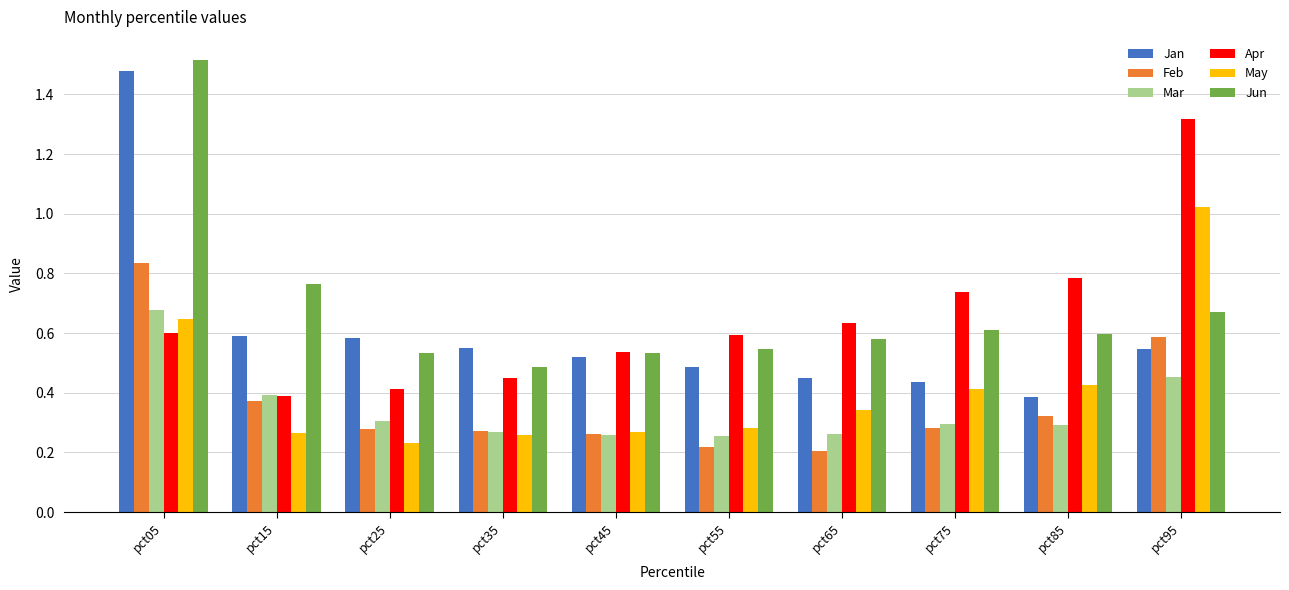

What is the difference between the maximum and minimum values in the Apr series?

0.9